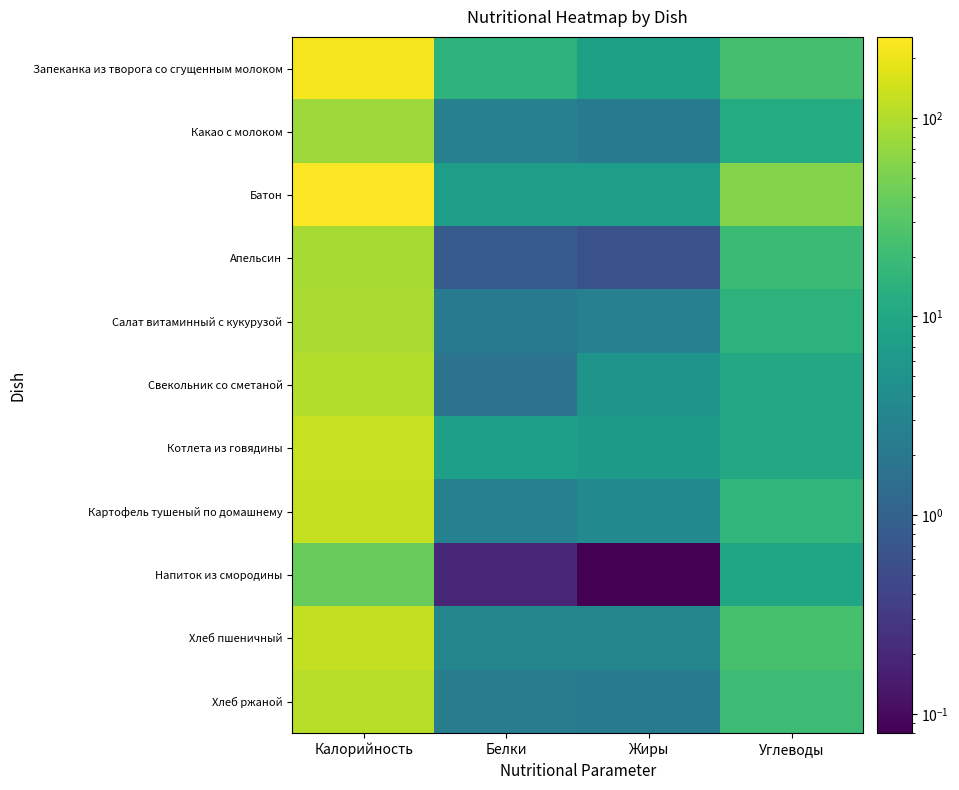

At Калорийность, list the series in order from largest to smallest.

Батон, Запеканка из творога со сгущенным молоком, Котлета из говядины, Картофель тушеный по домашнему, Хлеб пшеничный, Хлеб ржаной, Свекольник со сметаной, Салат витаминный с кукурузой, Апельсин, Какао с молоком, Напиток из смородины